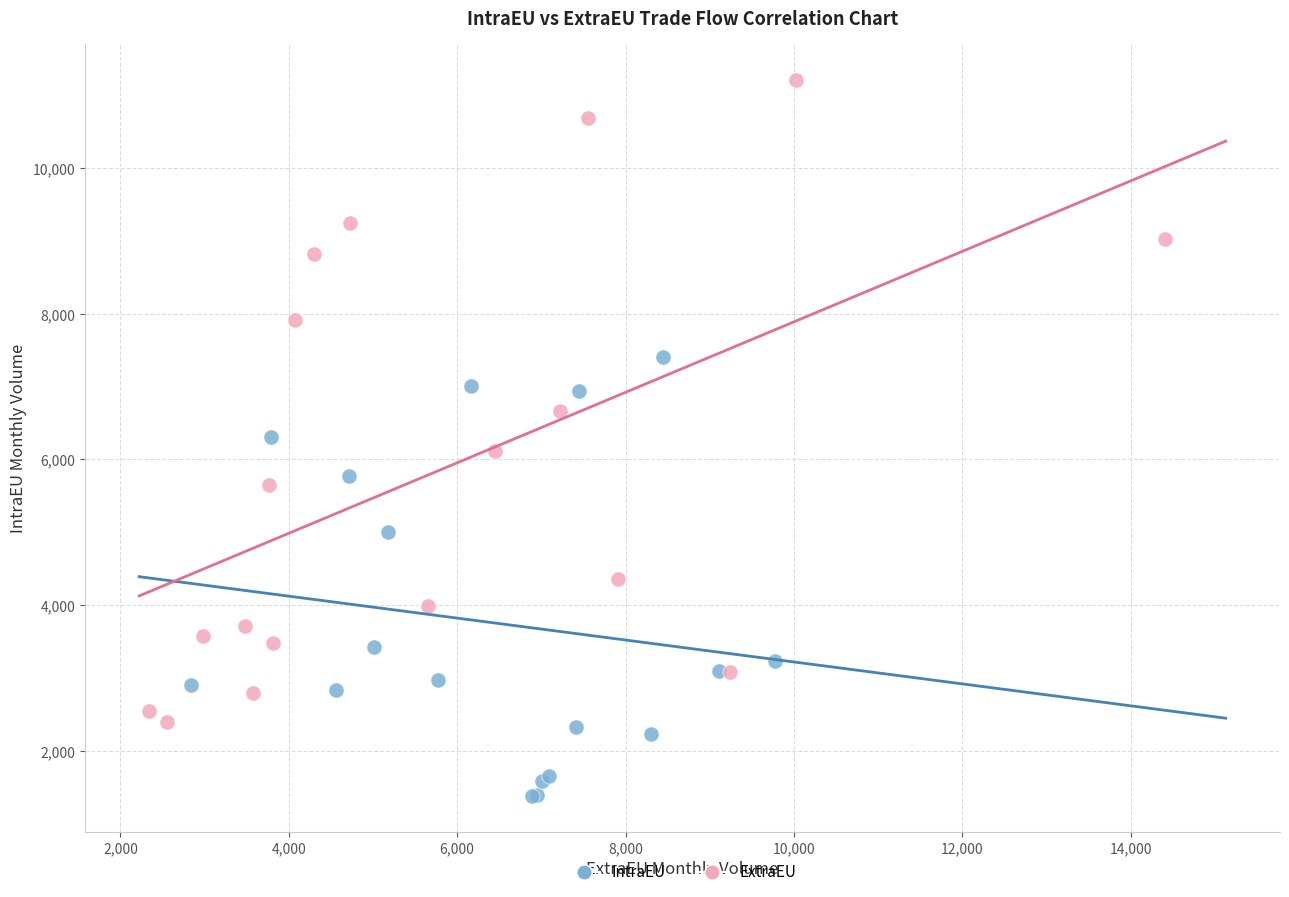

Which series reaches the maximum Y coordinate?

ExtraEU